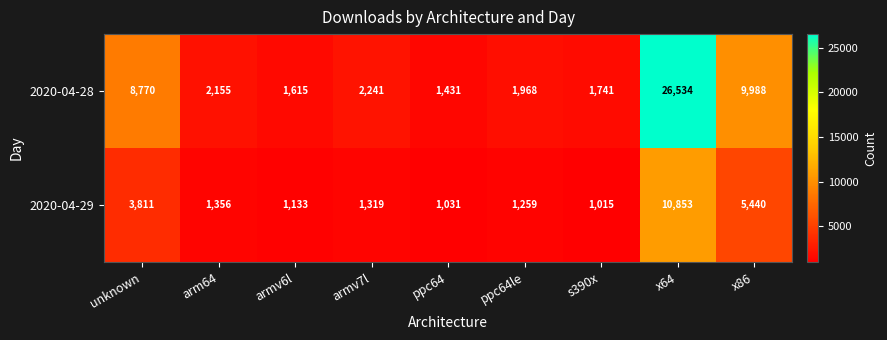

What is the lowest value of the 2020-04-29 series?

1015